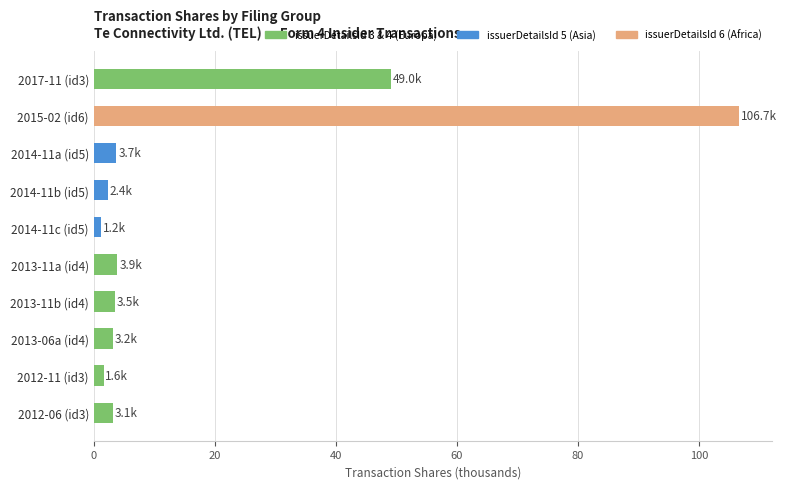

What is the change in value from 2015-02 (id6) to 2014-11b (id5)?

-104.3